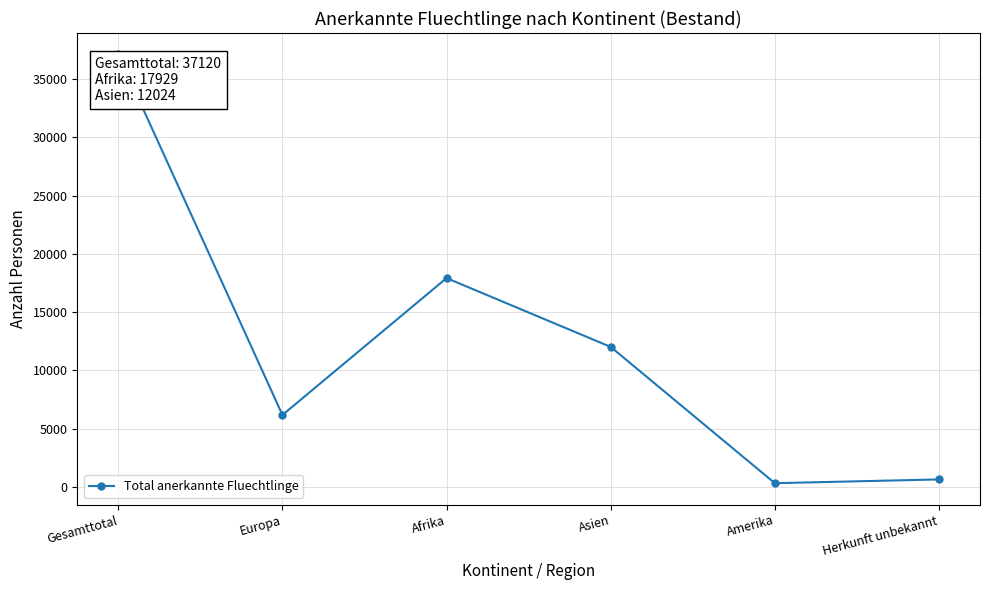

How many lines are shown in the chart?

1